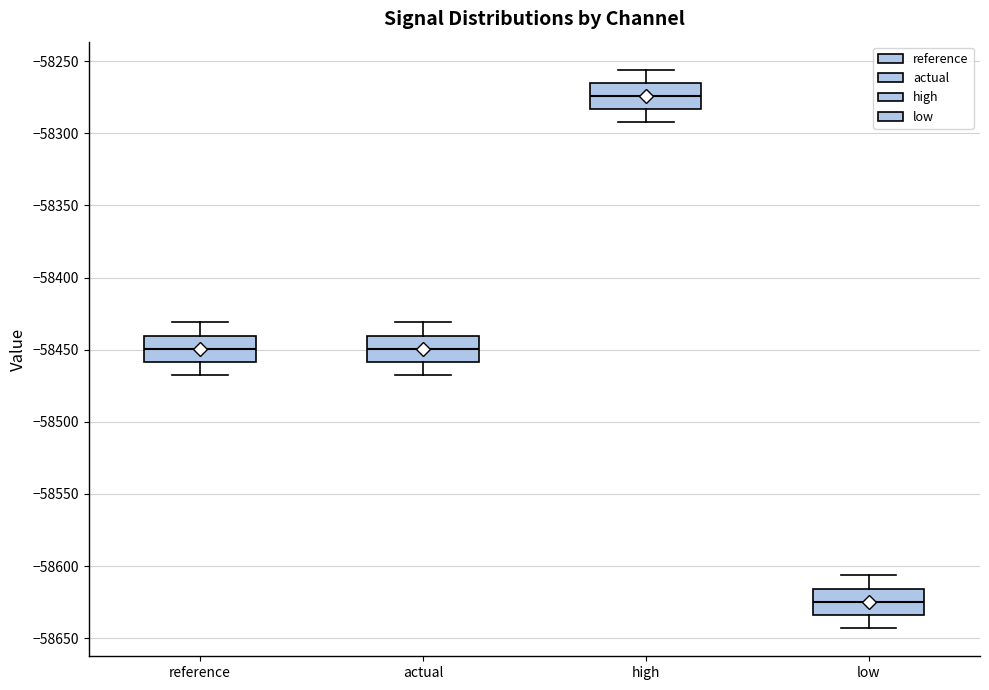

Reading left to right, transcribe this box plot: for each box, give where its median line is, the range the box spans, and where its two whiskers end, as read against the y-axis. The values are not printed on the chart, so give them approximately, as read against the axis.

reference: median -58450, box -58460 to -58440, whiskers -58470 to -58430
actual: median -58450, box -58460 to -58440, whiskers -58470 to -58430
high: median -58275, box -58285 to -58265, whiskers -58290 to -58255
low: median -58625, box -58635 to -58615, whiskers -58645 to -58605